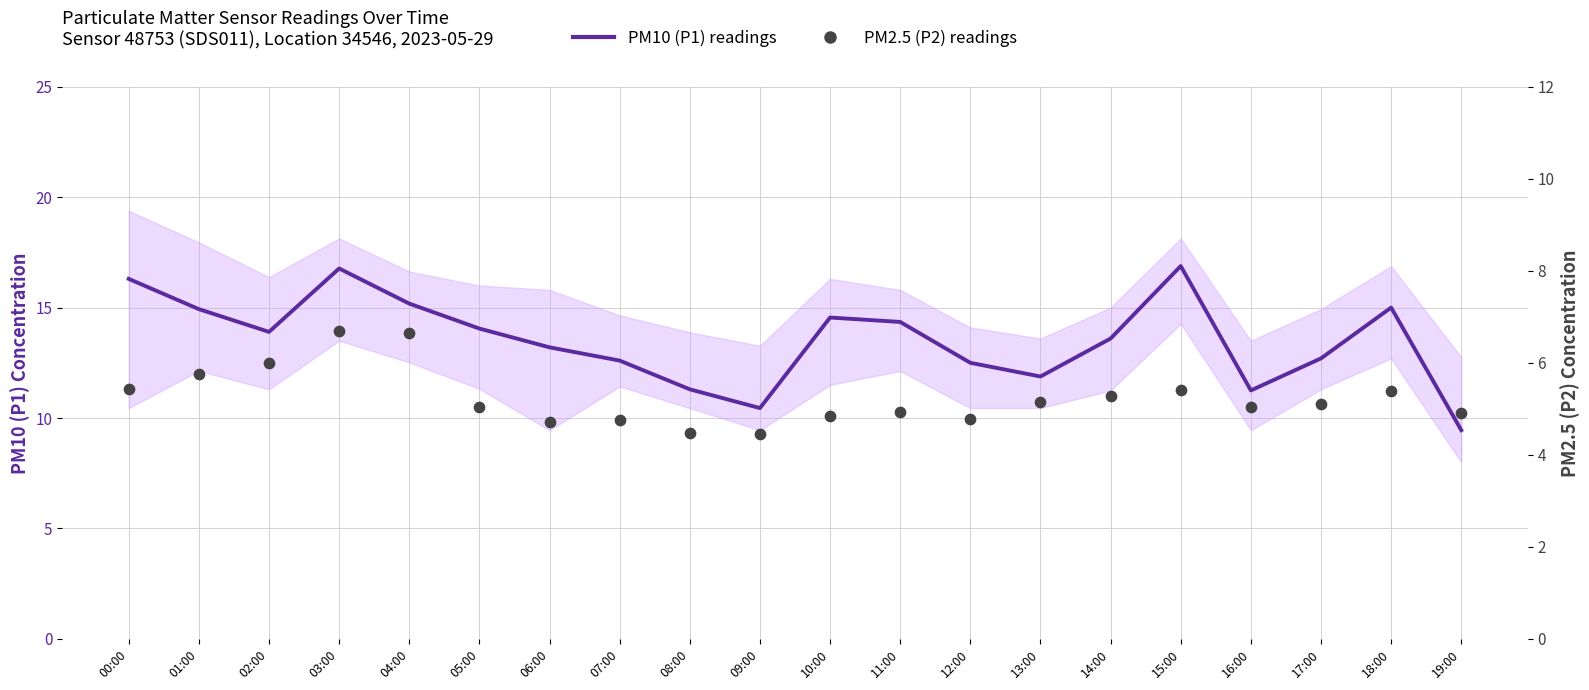

At which category is the sum across all series the highest?

03:00